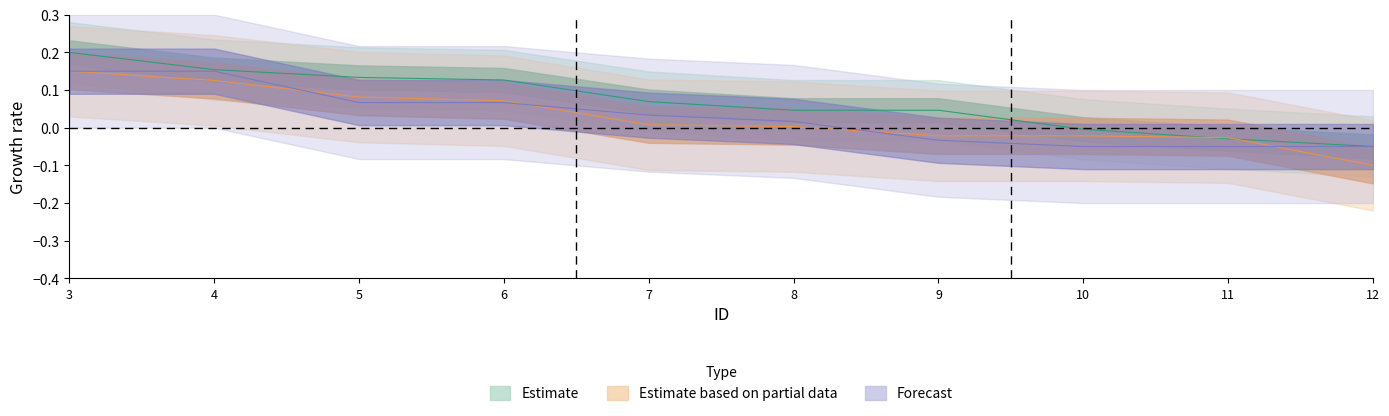

How many lines are shown in the chart?

3